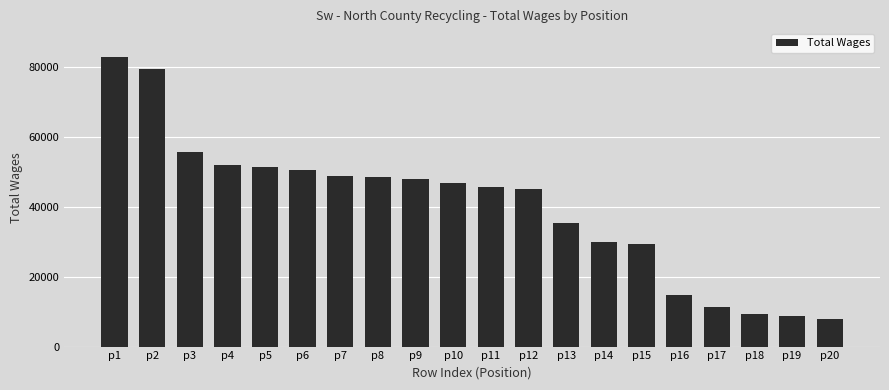

The value at p16 is 14638. True or false?

True